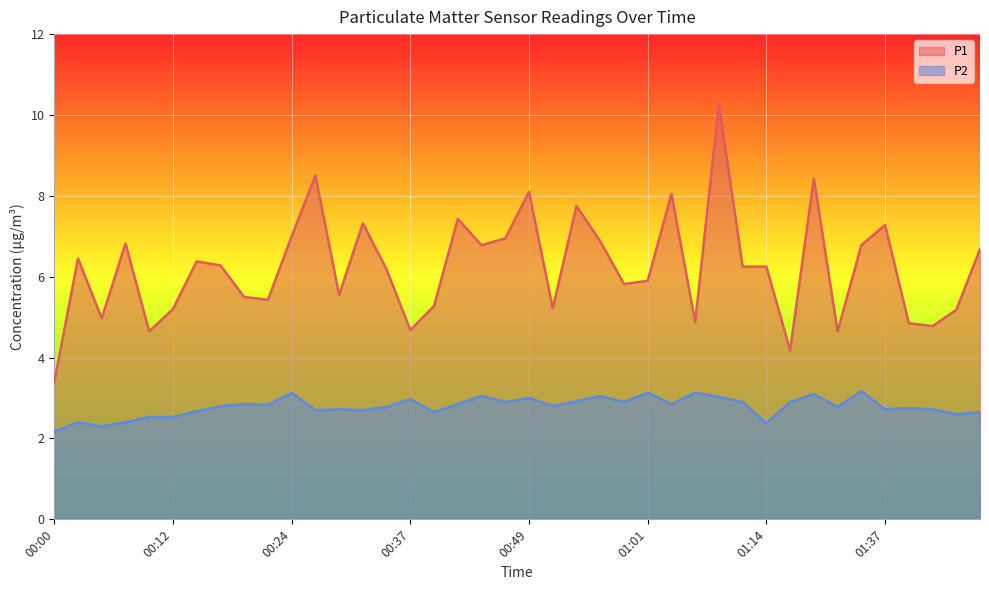

Which category has the lowest value in the P1 series?

00:00